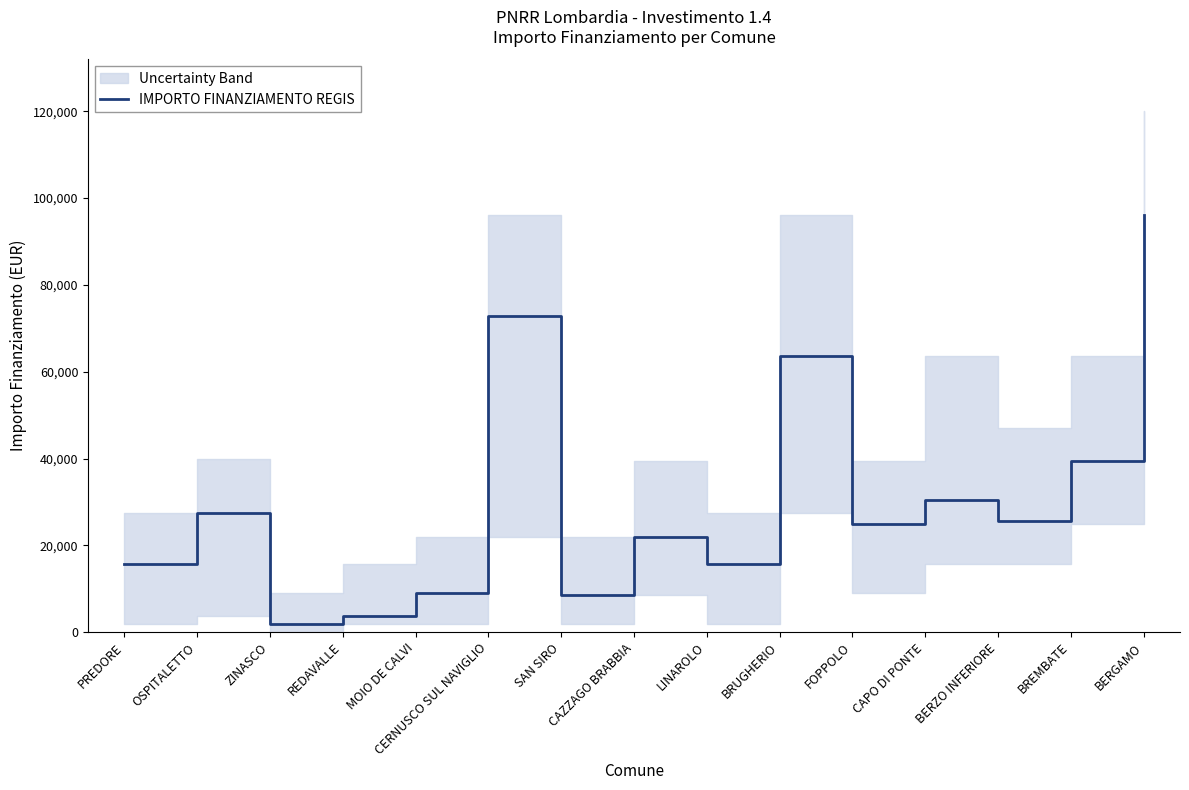

How many values are below 24887?

7